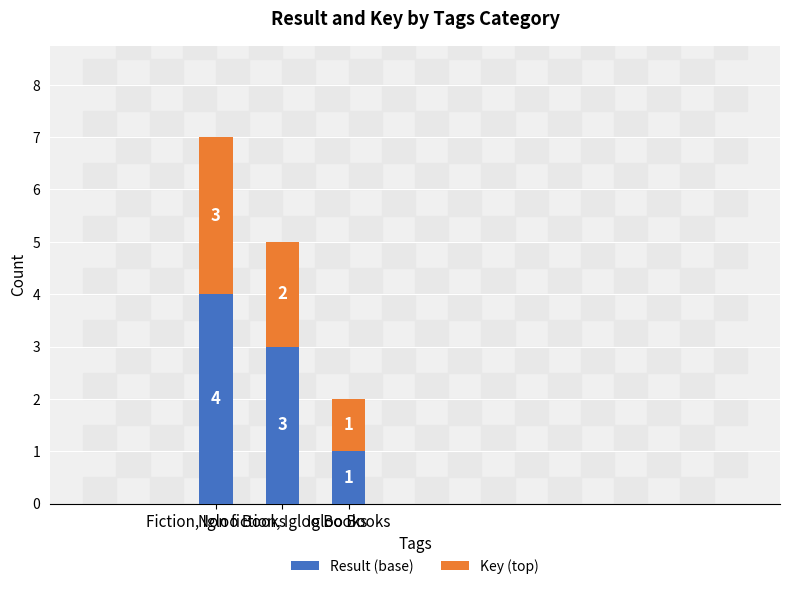

Does the chart contain stacked bars?

Yes